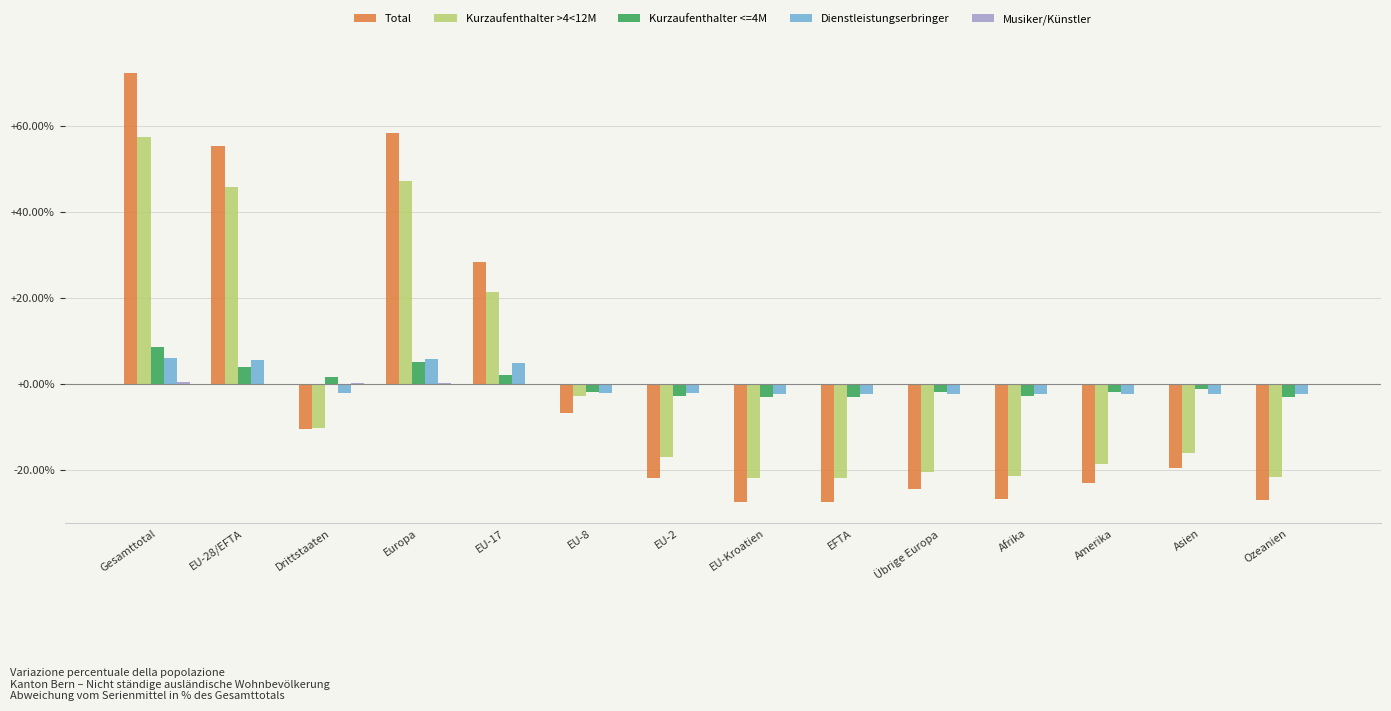

How many data points does each series have?

14